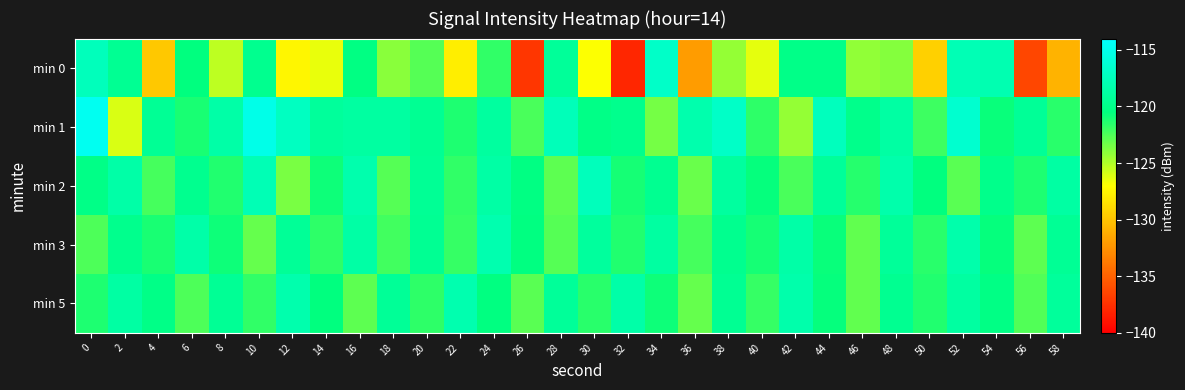

Rank the series by their maximum value, from highest to lowest.

min 1, min 0, min 2, min 3, min 5